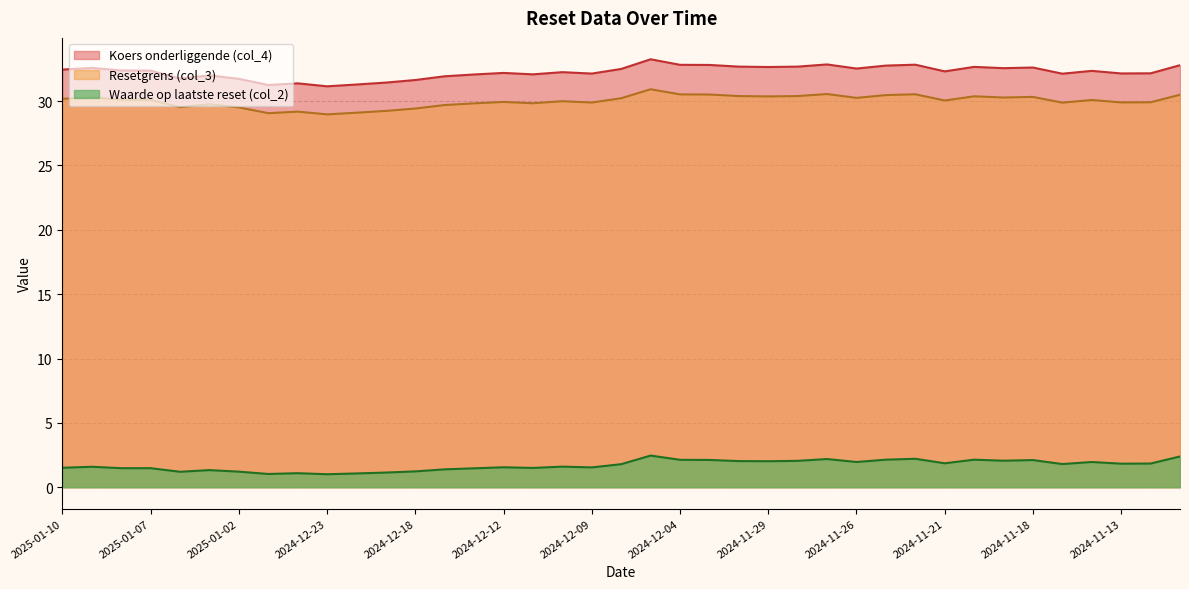

What is the difference between the highest and lowest values at 2024-11-22?

30.6